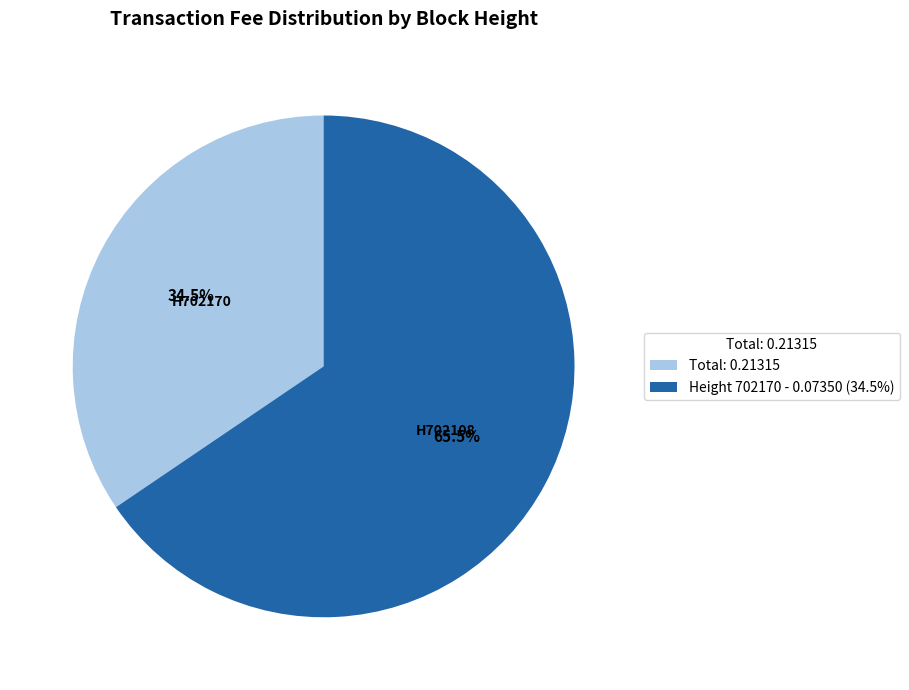

Which category accounts for the majority?

Height 702170 - 0.07350 (34.5%)